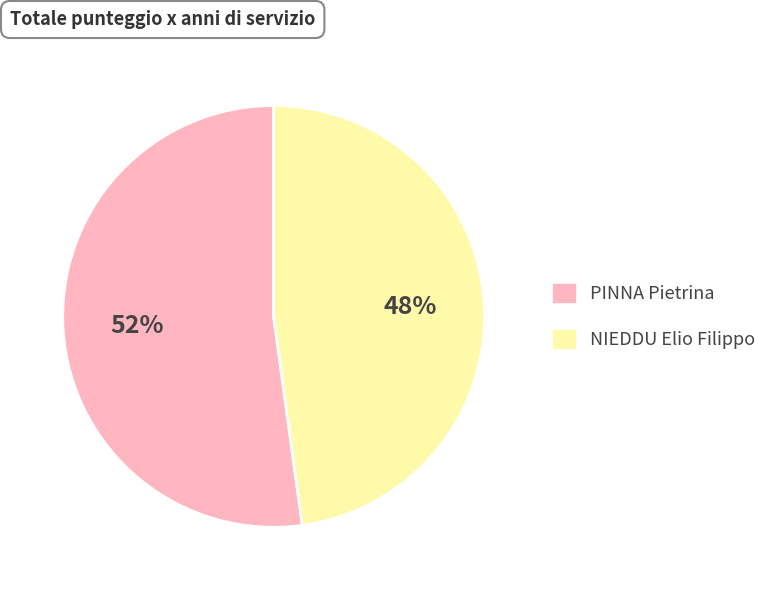

Does NIEDDU Elio Filippo account for over 50% of the chart?

No